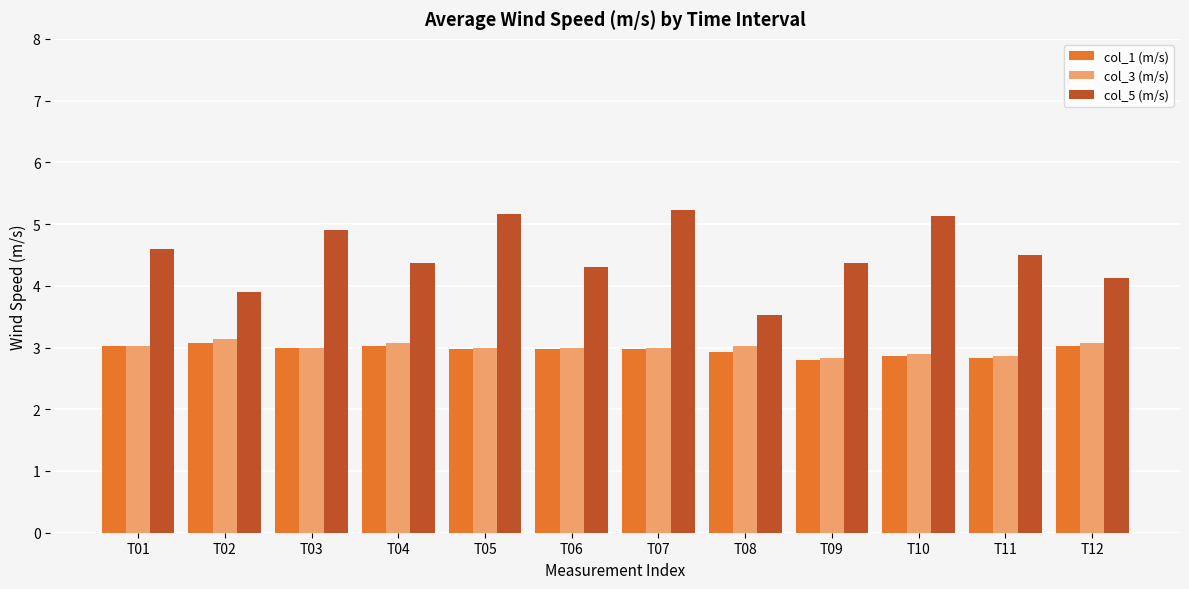

Between T04 and T09, which series saw the biggest shift?

col_3 (m/s)